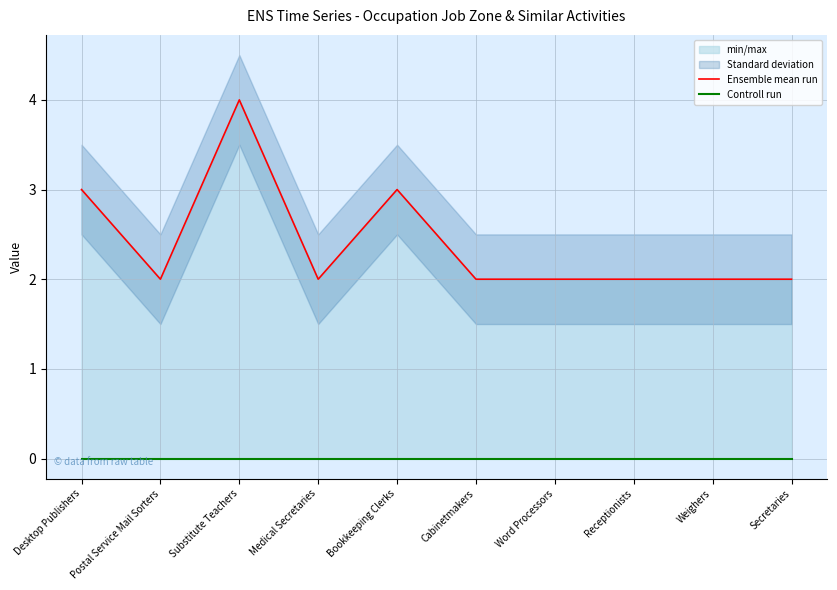

What is the label of the 2nd point from the right?

Weighers